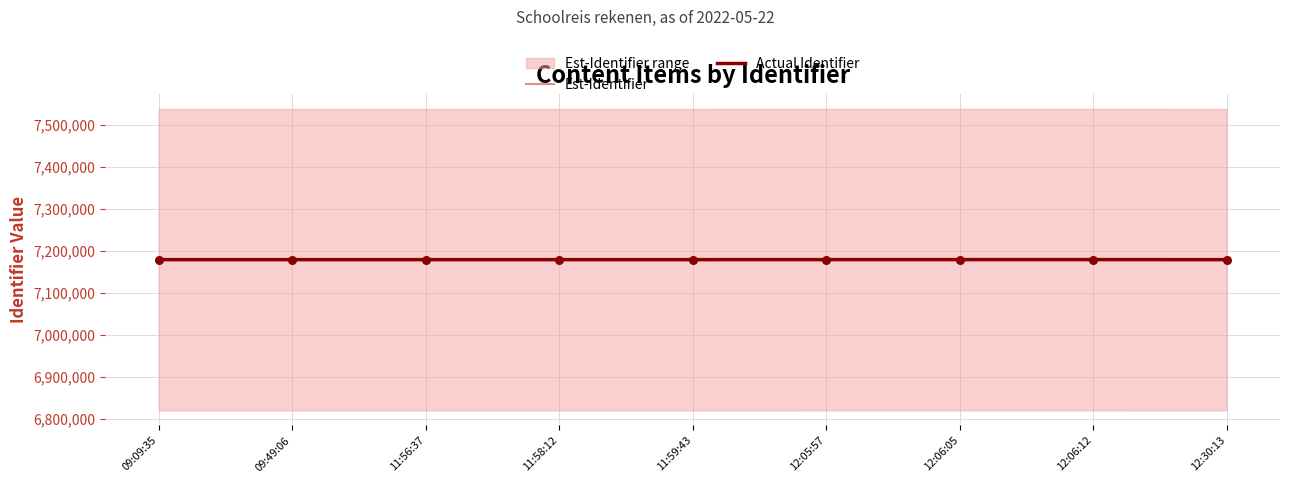

What are all the series names shown in the legend?

Est-Identifier, Actual Identifier